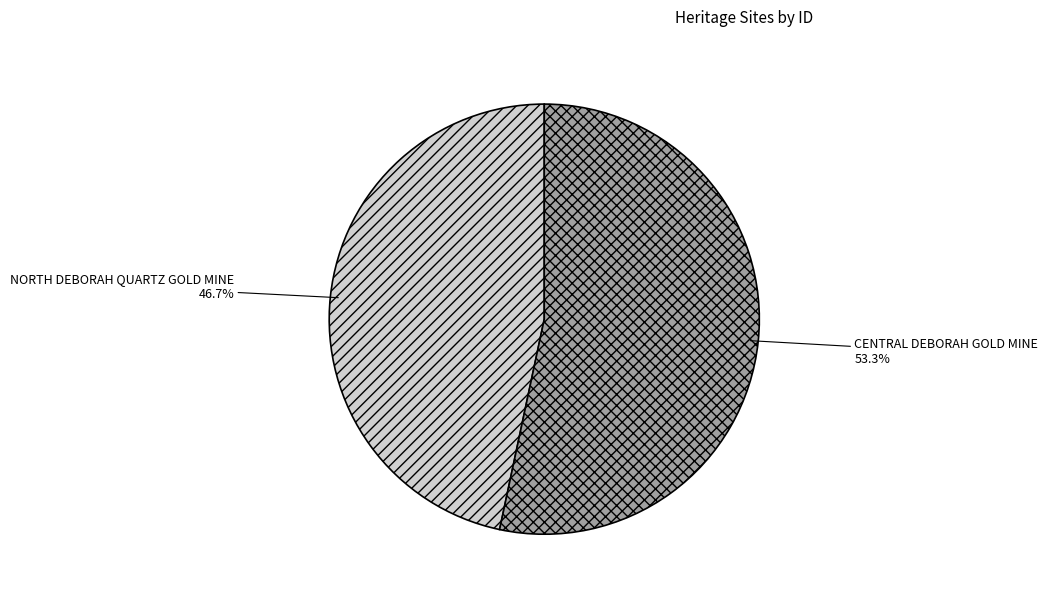

How many segments does this pie chart have?

2